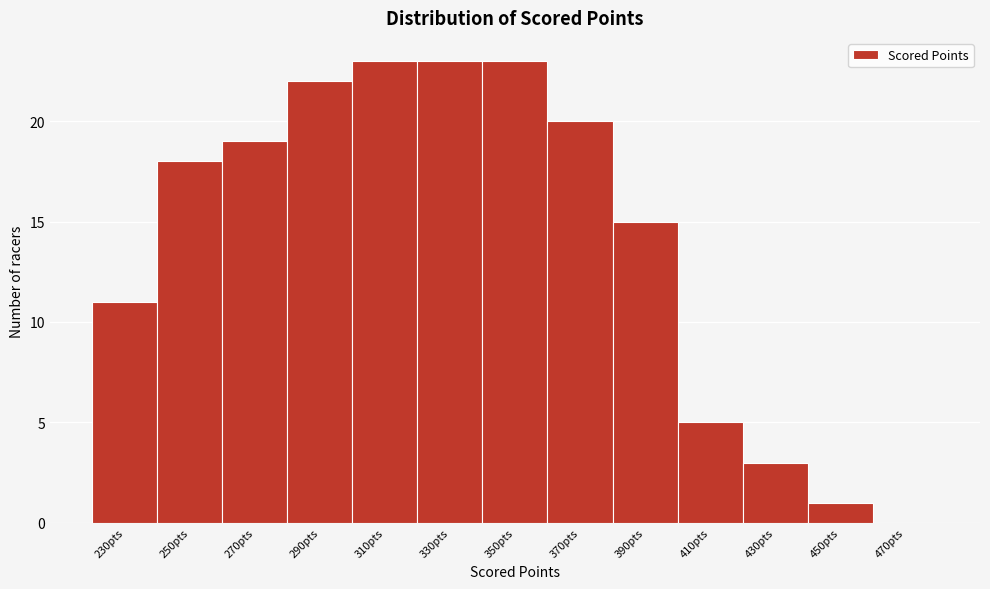

Reading left to right, extract all data points from this chart.

230pts=11	250pts=18	270pts=19	290pts=22	310pts=23	330pts=23	350pts=23	370pts=20	390pts=15	410pts=5	430pts=3	450pts=1	470pts=0